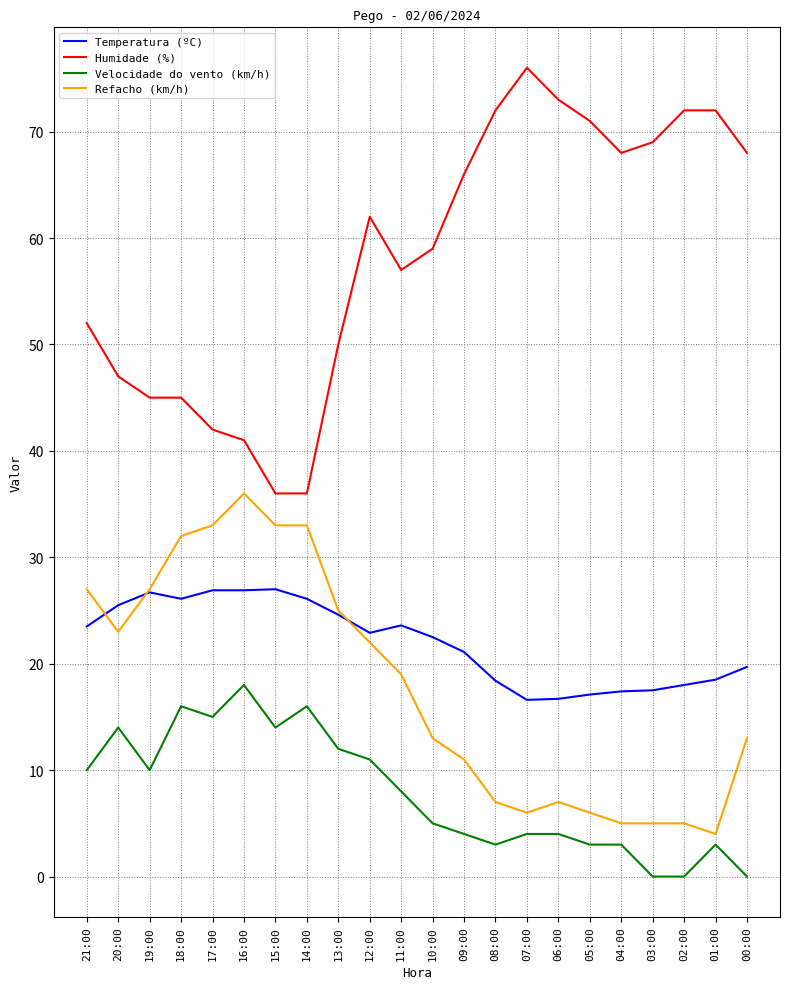

True or false: Humidade (%) has a value of 100.9 at 05:00.

False